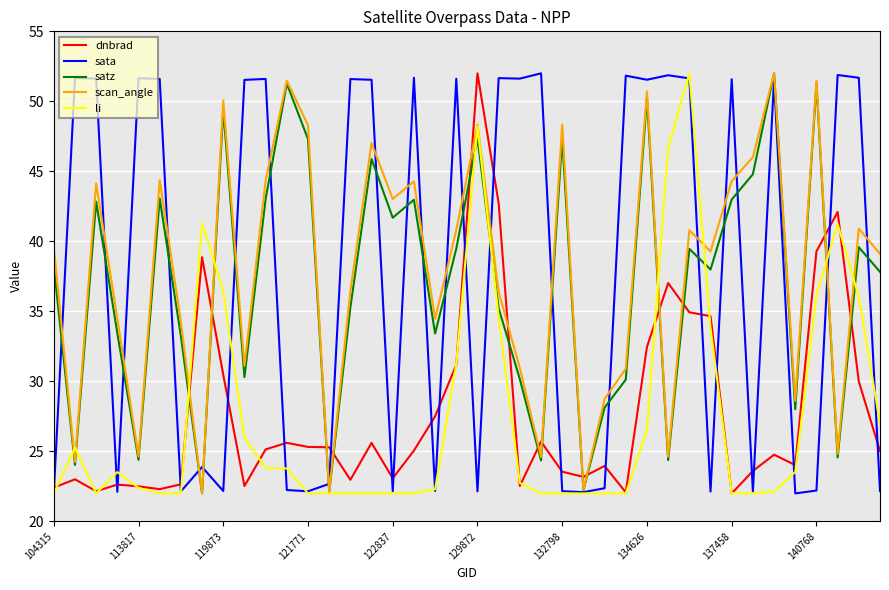

How many times do dnbrad and scan_angle cross each other?

14